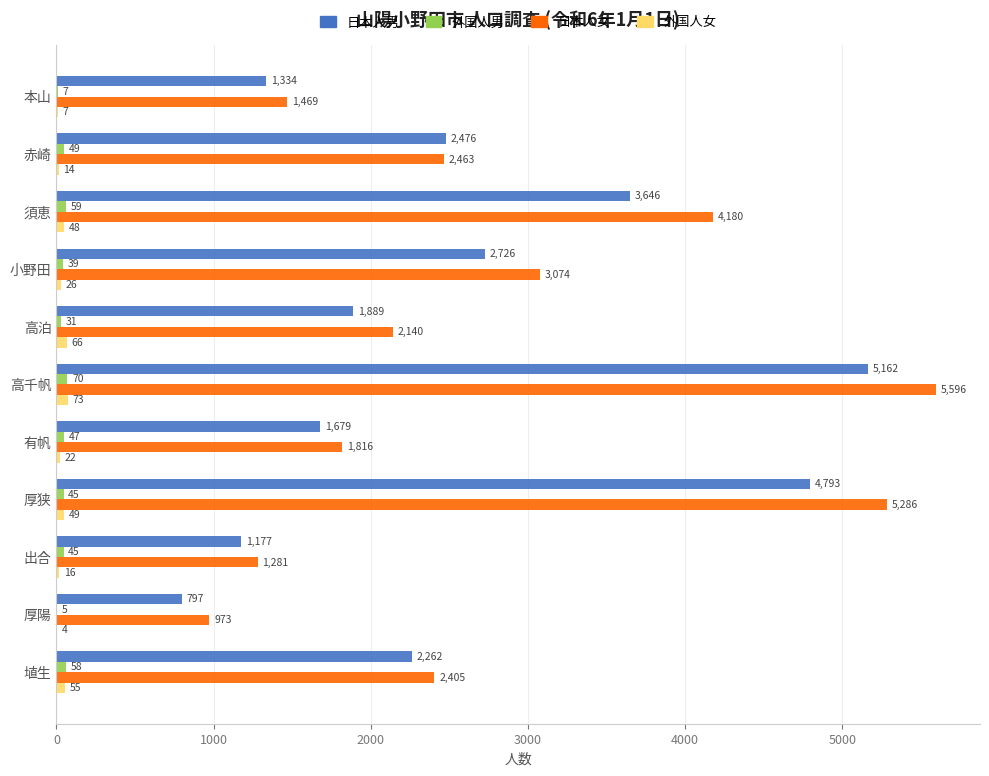

Which category has the highest value in the 日本人女 series?

高千帆